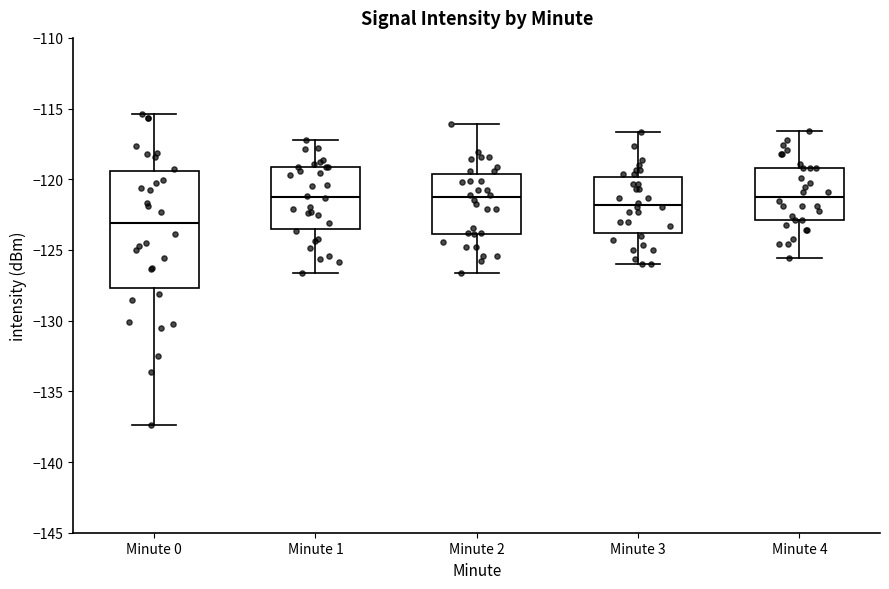

Comparing the boxes themselves (not the whiskers), which one is the tallest?

Minute 0